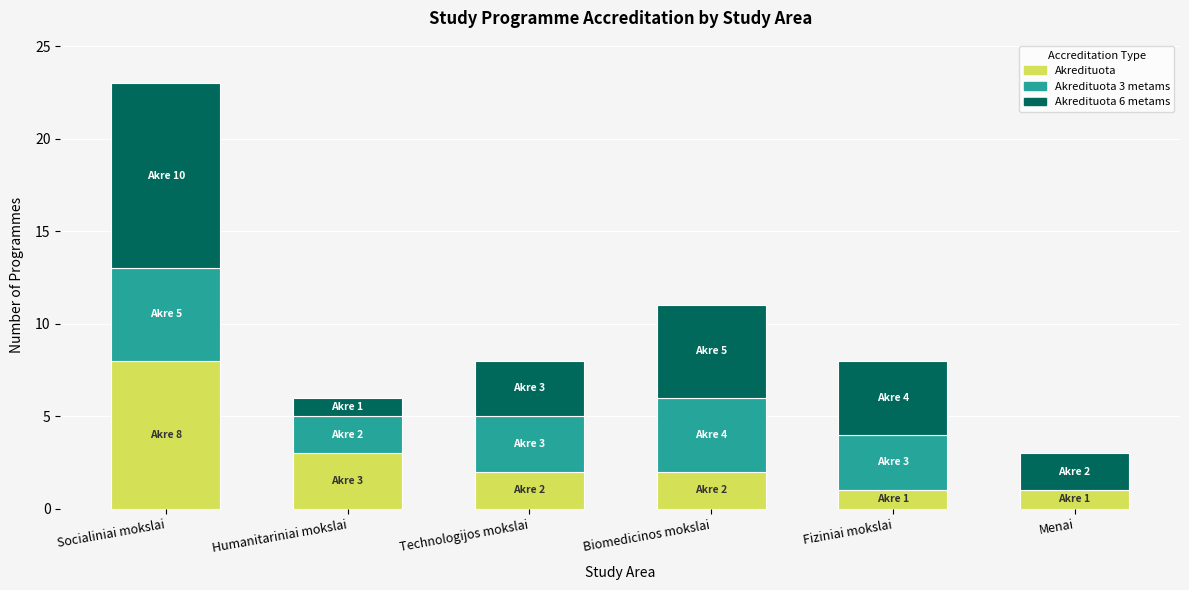

Reading right to left, transcribe the values for Akredituota.

Menai=1	Fiziniai mokslai=1	Biomedicinos mokslai=2	Technologijos mokslai=2	Humanitariniai mokslai=3	Socialiniai mokslai=8